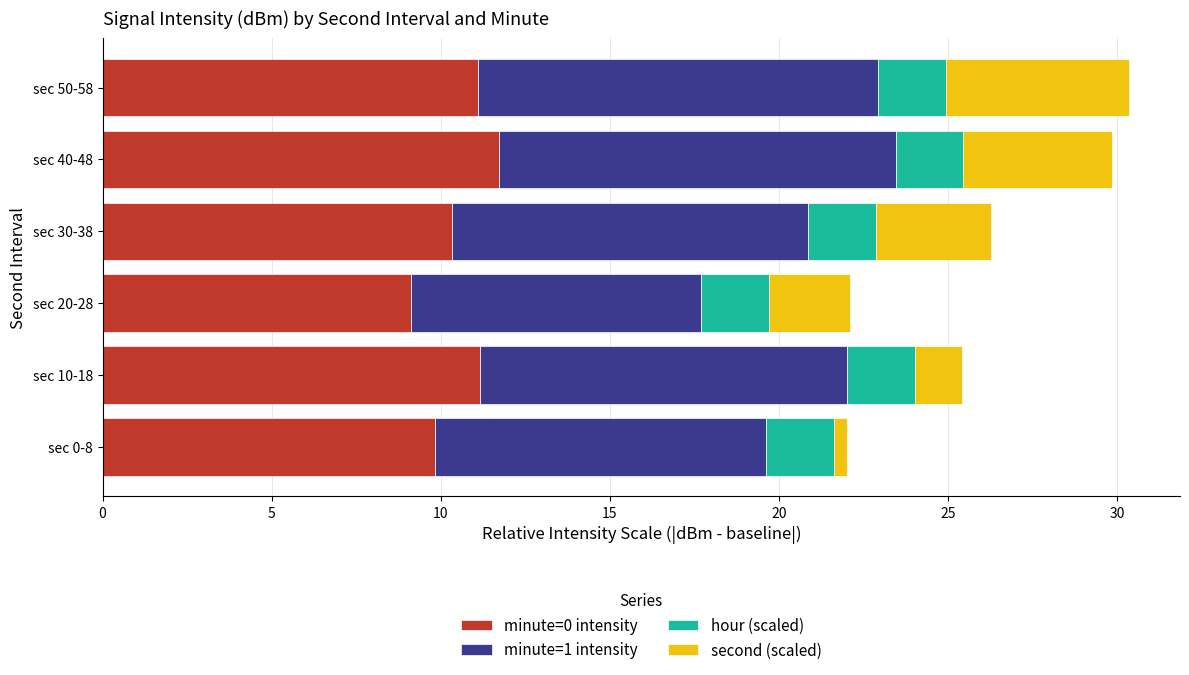

True or false: minute=0 intensity has a value of 5.6 at sec 40-48.

False